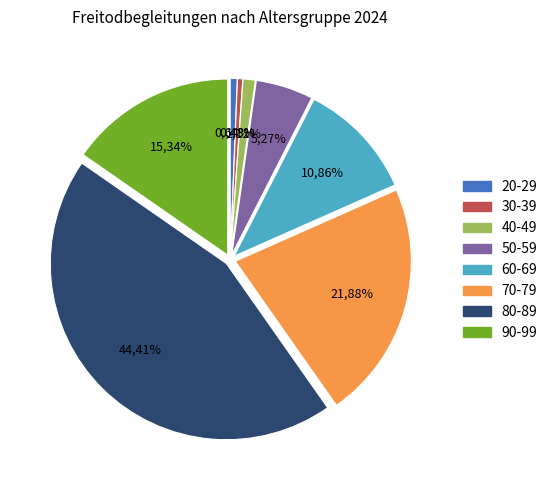

Which slice is the smallest?

30-39